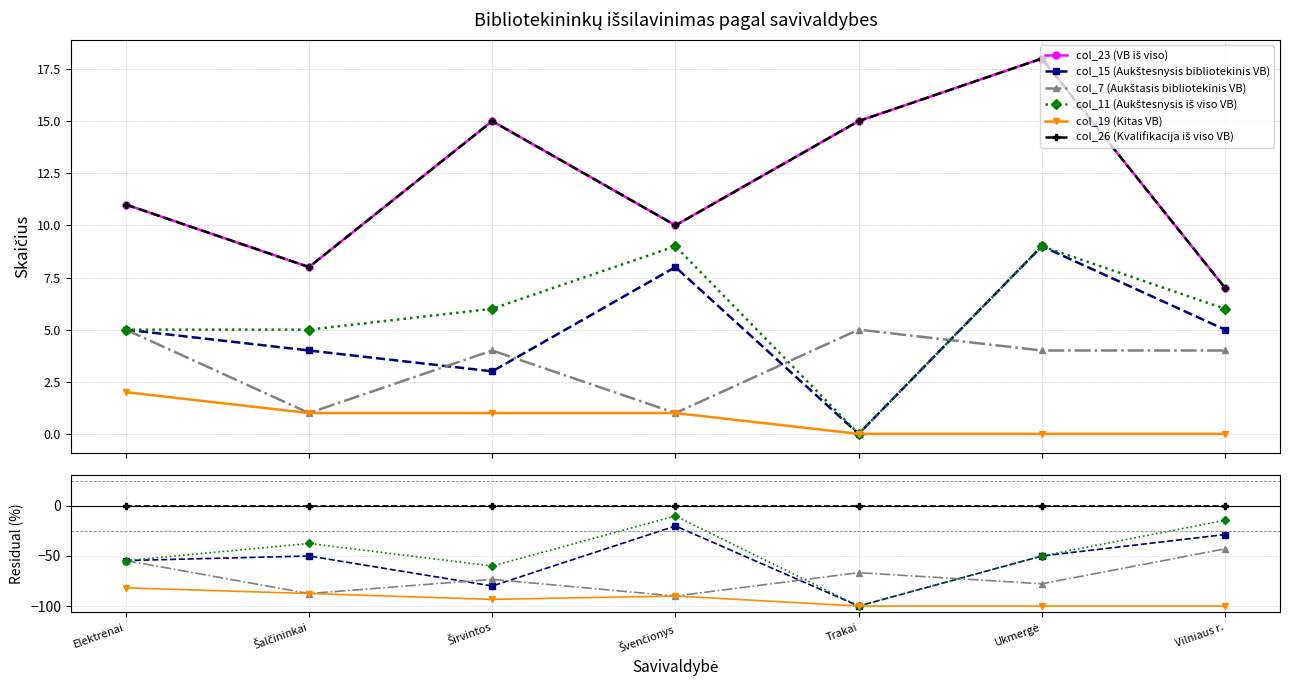

The col_7 (Aukštasis bibliotekinis VB) series shows -33.5 at Elektrėnai. True or false?

False